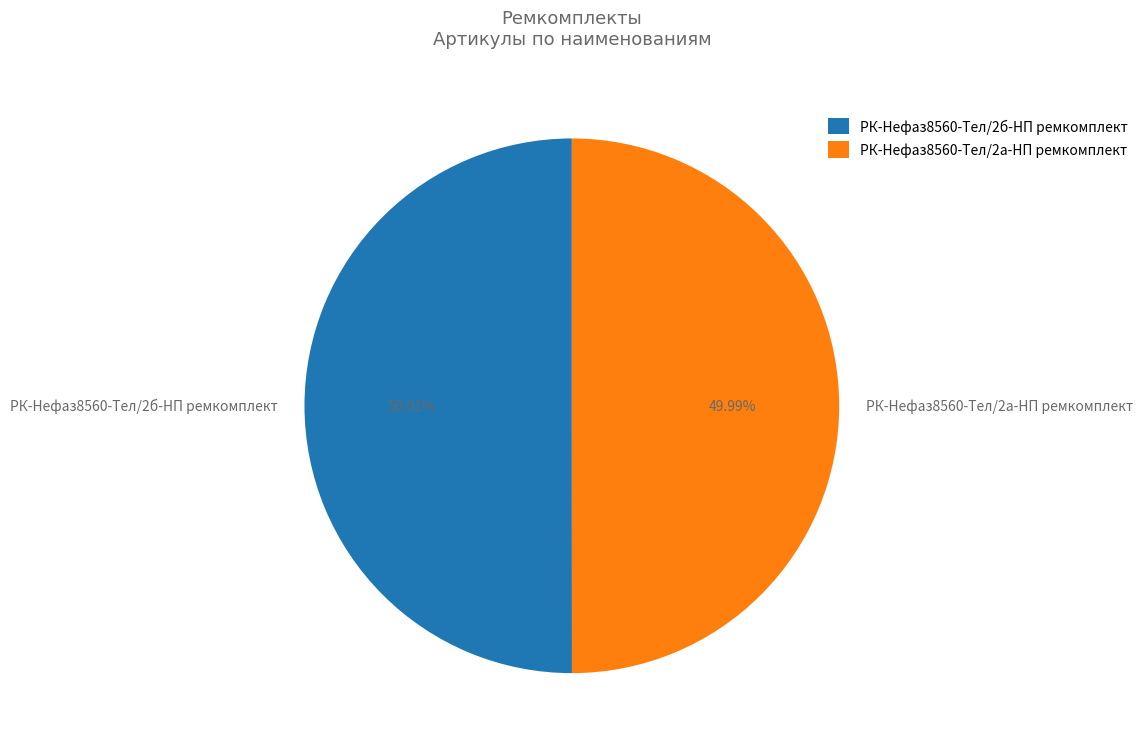

What percentage do РК-Нефаз8560-Тел/2б-НП ремкомплект and РК-Нефаз8560-Тел/2а-НП ремкомплект together represent?

100.0%